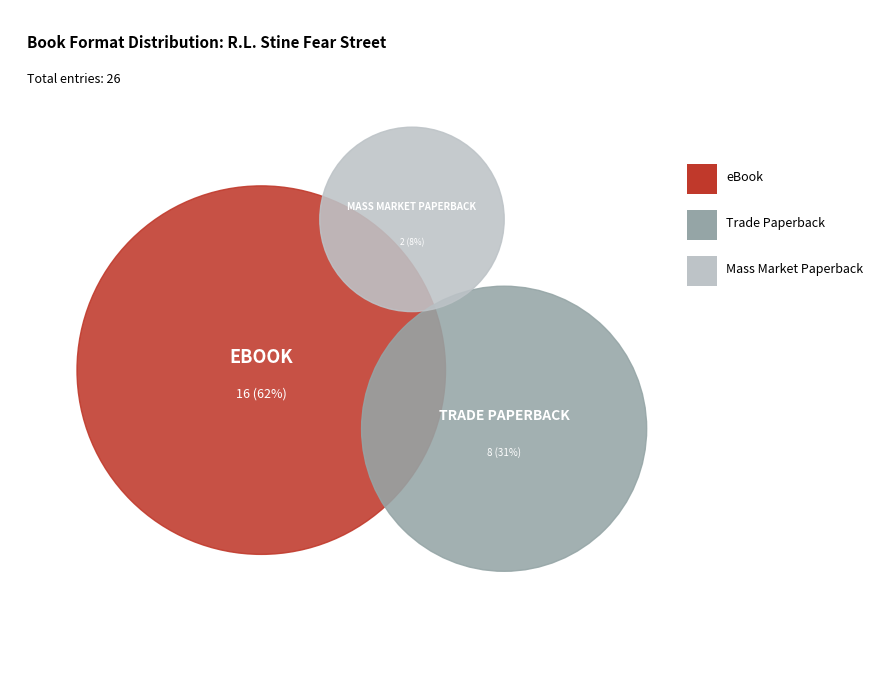

What percentage is the Mass Market Paperback slice, to the nearest percent?

8%